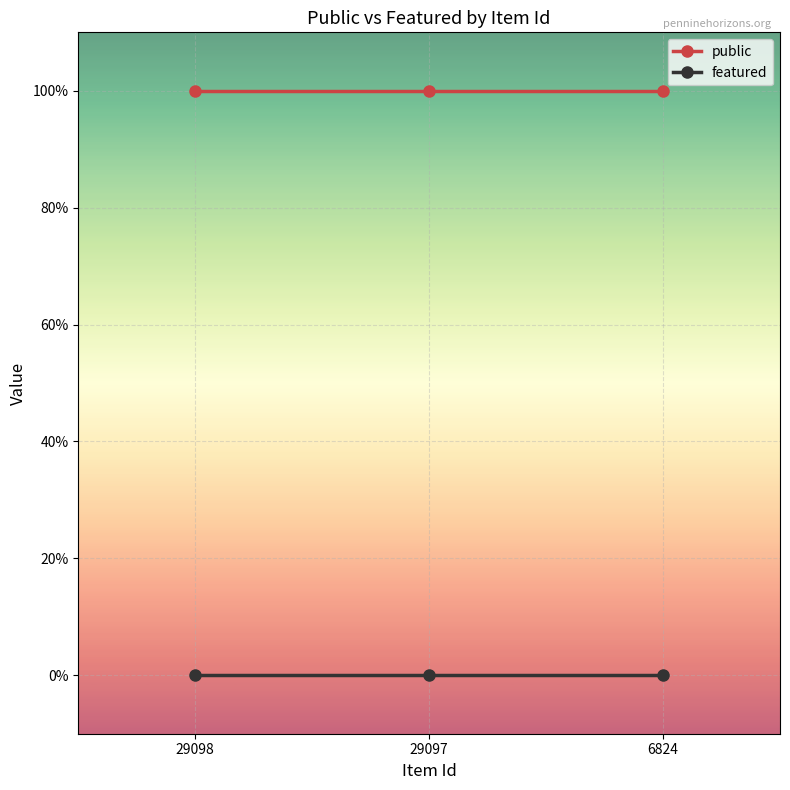

What is the difference between the highest and lowest values at 29097?

1